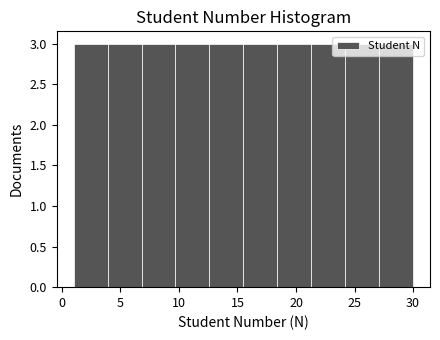

Reading left to right, list every bar in this chart as the range it spans on the x-axis followed by its height. Neither the bar edges nor the heights are printed on the chart, so give them approximately, as read against the axes.

1.0 to 3.9: 3
3.9 to 6.8: 3
6.8 to 9.7: 3
9.7 to 12.6: 3
12.6 to 15.5: 3
15.5 to 18.4: 3
18.4 to 21.3: 3
21.3 to 24.2: 3
24.2 to 27.1: 3
27.1 to 30.0: 3